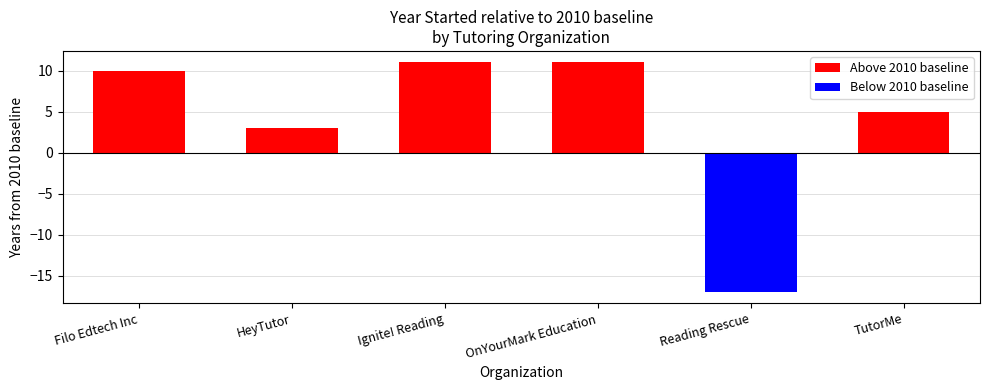

What is the label of the 2nd bar from the left?

HeyTutor